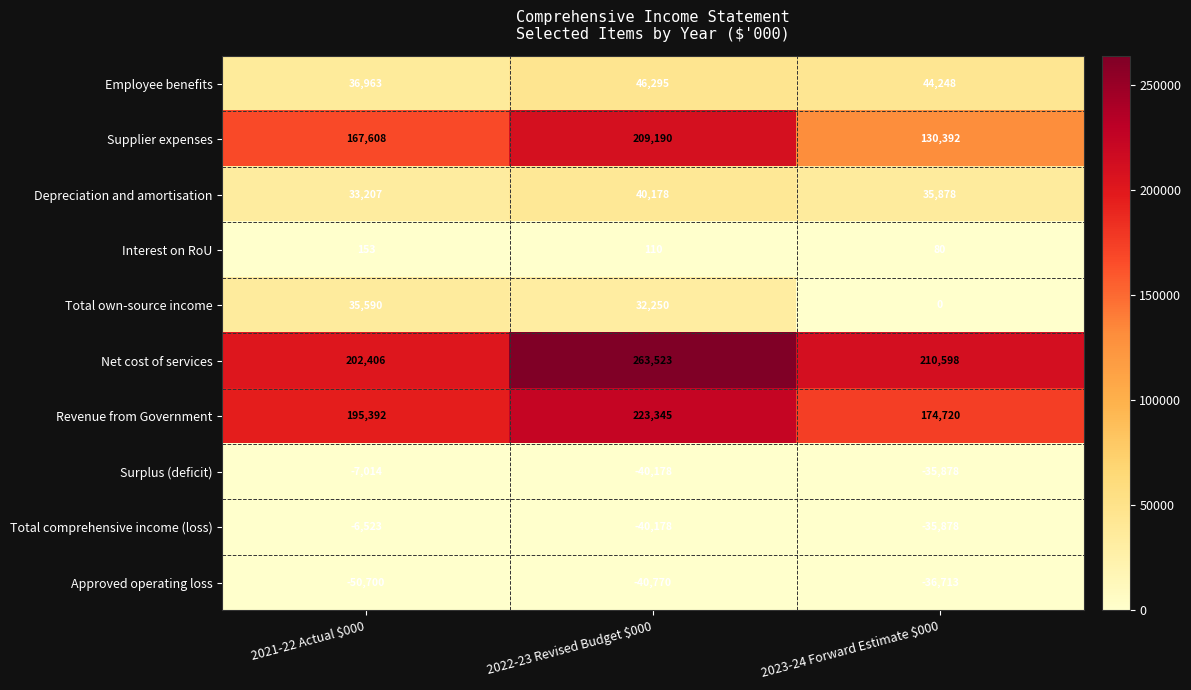

Reading left to right, extract all data points from this chart.

Employee benefits: 36963	46295	44248
Supplier expenses: 167608	209190	130392
Depreciation and amortisation: 33207	40178	35878
Interest on RoU: 153	110	80
Total own-source income: 35590	32250	0
Net cost of services: 202406	263523	210598
Revenue from Government: 195392	223345	174720
Surplus (deficit): -7014	-40178	-35878
Total comprehensive income (loss): -6523	-40178	-35878
Approved operating loss: -50700	-40770	-36713